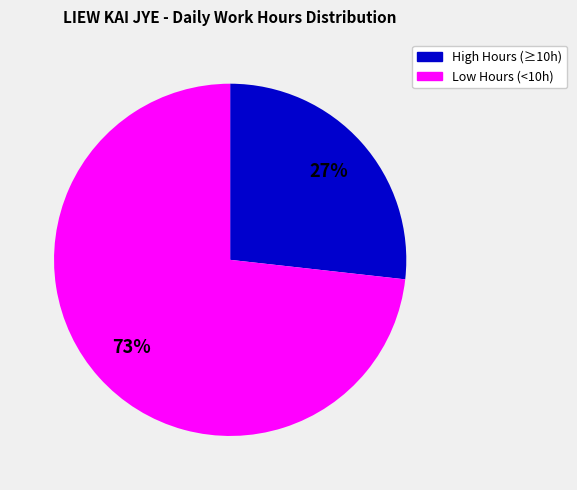

Which slice is the largest?

Low Hours (<10h)